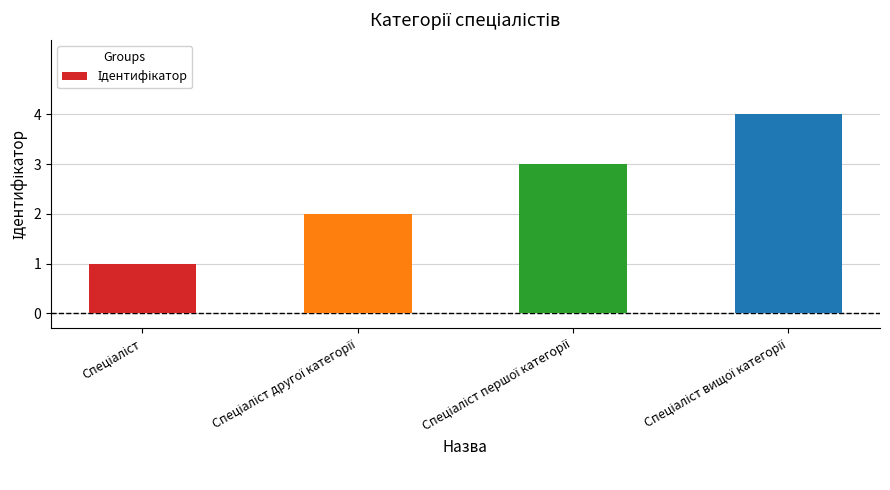

What is the maximum value shown in the chart?

4